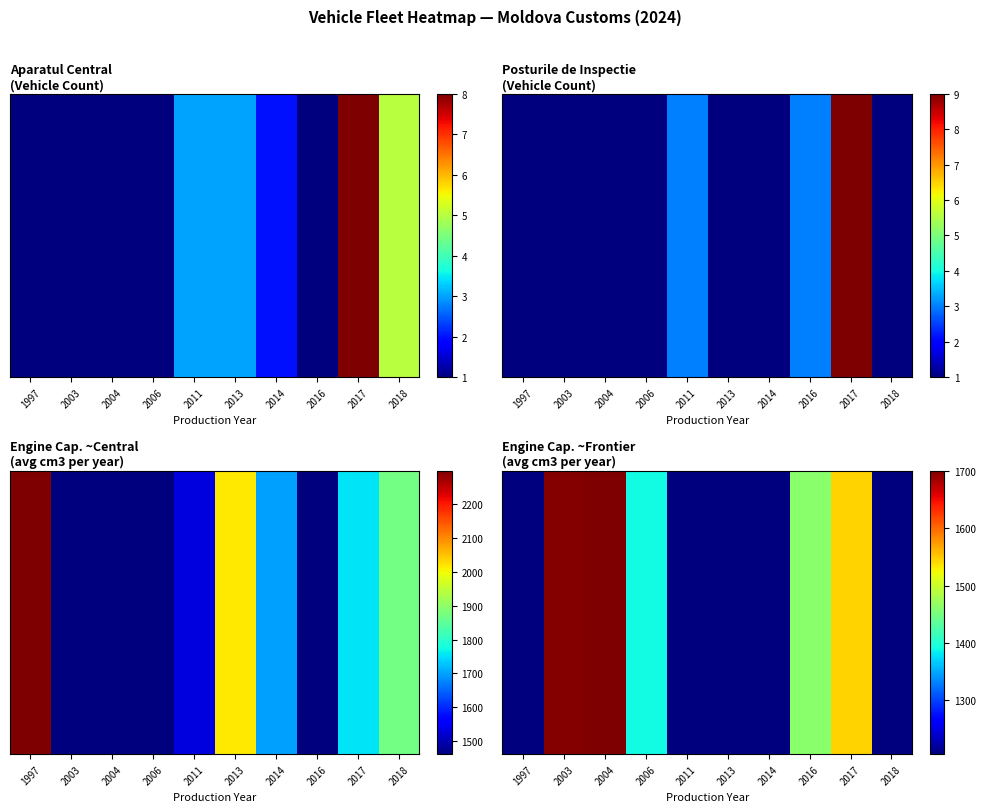

Reading left to right, extract all data points from this chart.

1997=0.0	2003=1698.0	2004=1700.0	2006=1390.0	2011=1206.0	2013=0.0	2014=0.0	2016=1461.0	2017=1543.9	2018=0.0